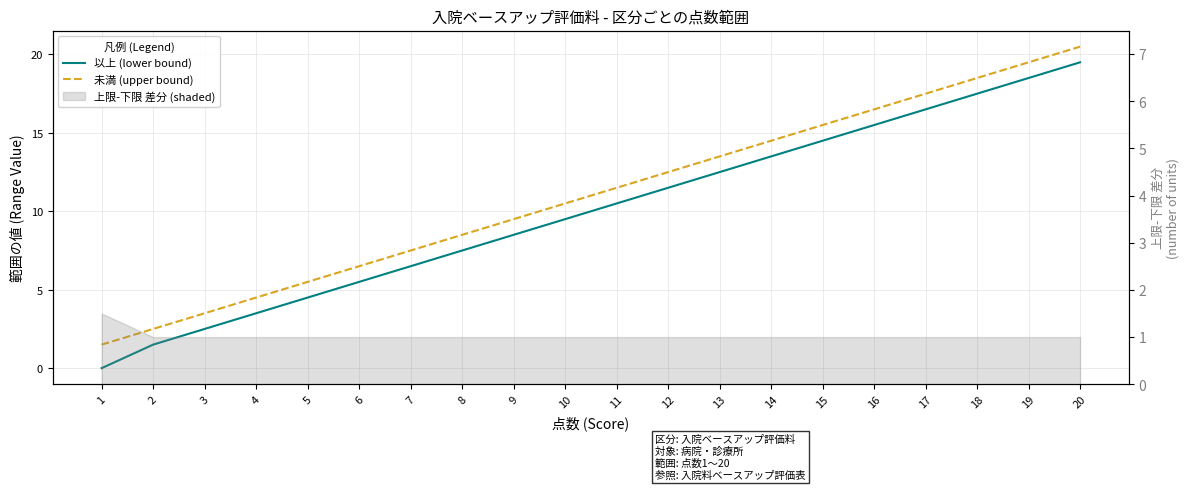

Which label corresponds to the smallest value in the chart?

1